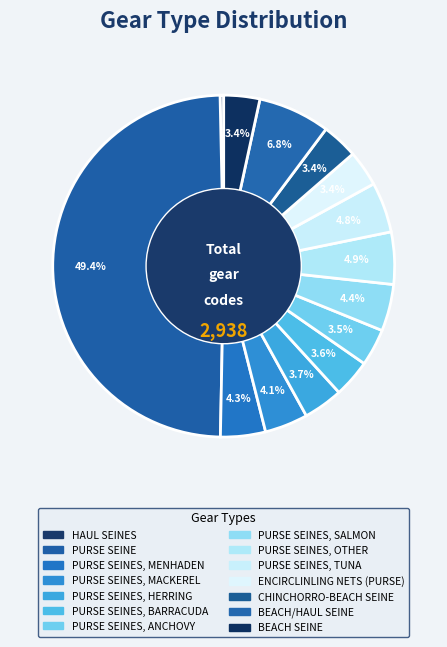

How many slices are in this pie chart?

14